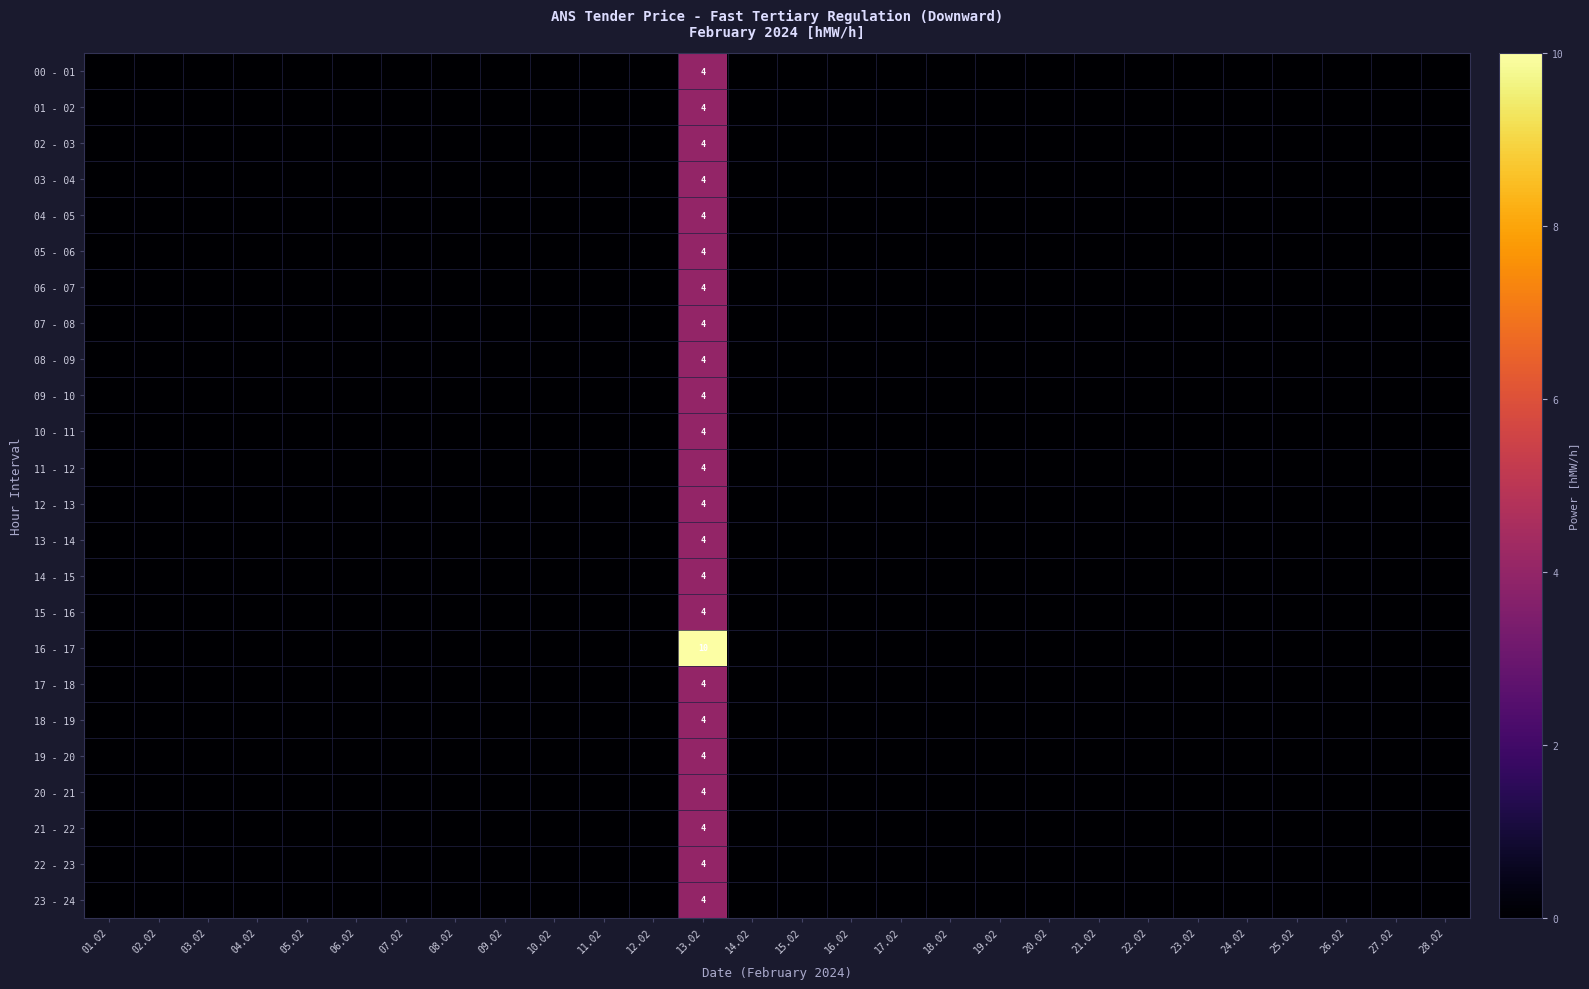

Rank the series at 10.02 from highest to lowest value.

00 - 01, 01 - 02, 02 - 03, 03 - 04, 04 - 05, 05 - 06, 06 - 07, 07 - 08, 08 - 09, 09 - 10, 10 - 11, 11 - 12, 12 - 13, 13 - 14, 14 - 15, 15 - 16, 16 - 17, 17 - 18, 18 - 19, 19 - 20, 20 - 21, 21 - 22, 22 - 23, 23 - 24